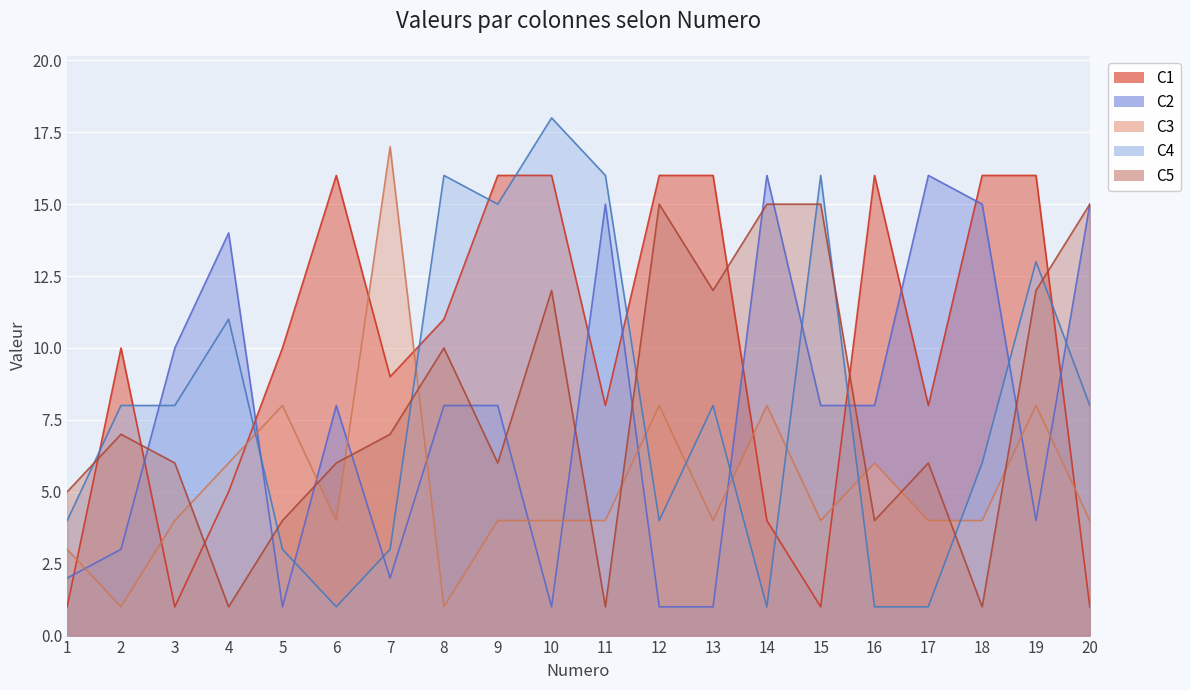

True or false: C1 has a value of 16 at 12.

True